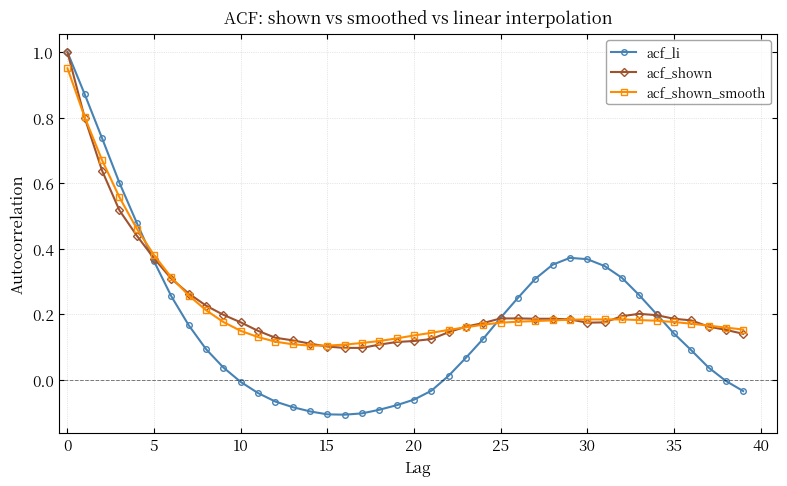

Which series has the widest spread of values?

acf_li